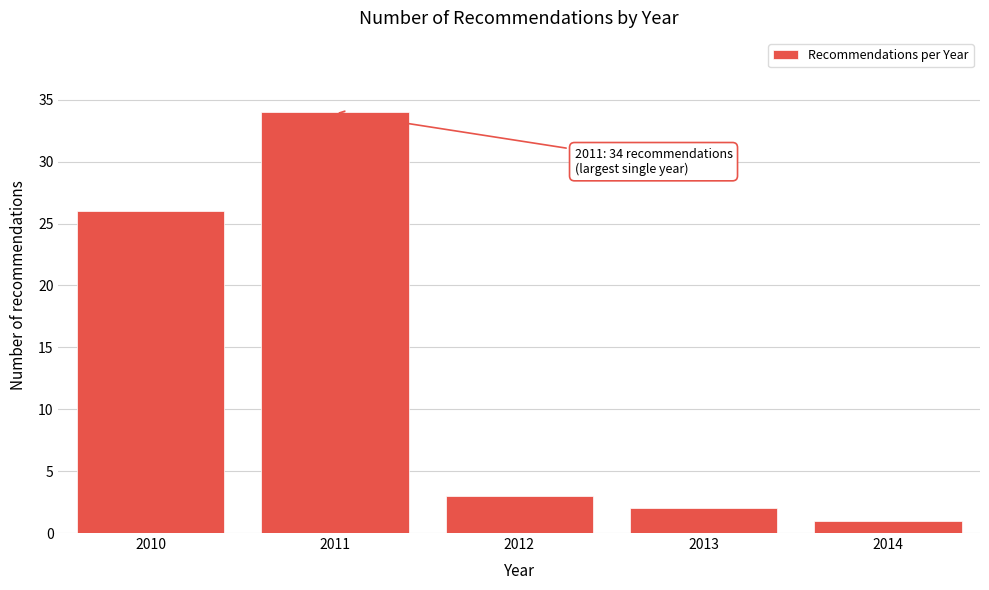

Reading left to right, list all the values displayed in this chart.

2010=26	2011=34	2012=3	2013=2	2014=1